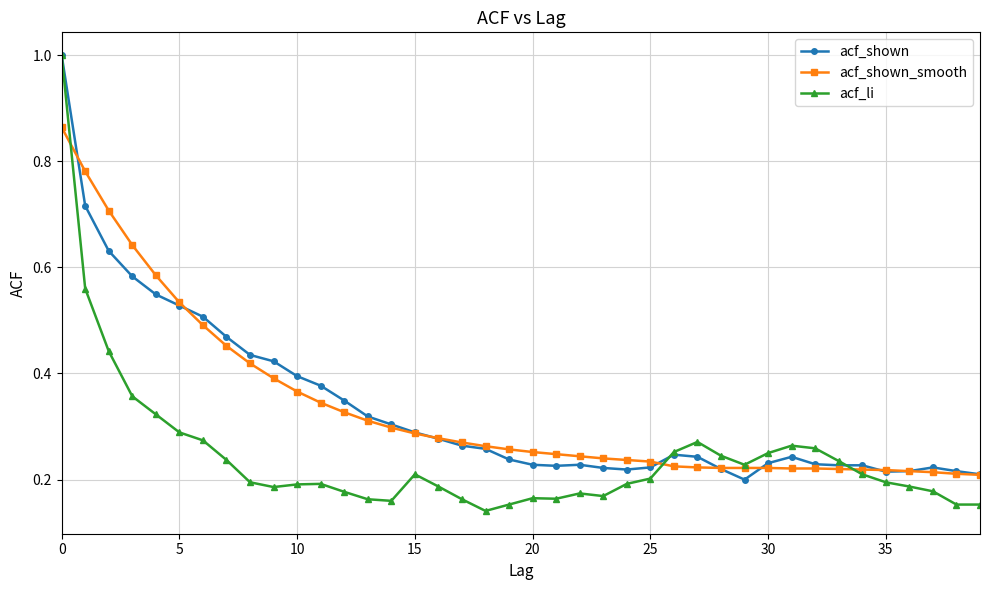

True or false: acf_shown has more than 2 points higher than both neighbors.

True